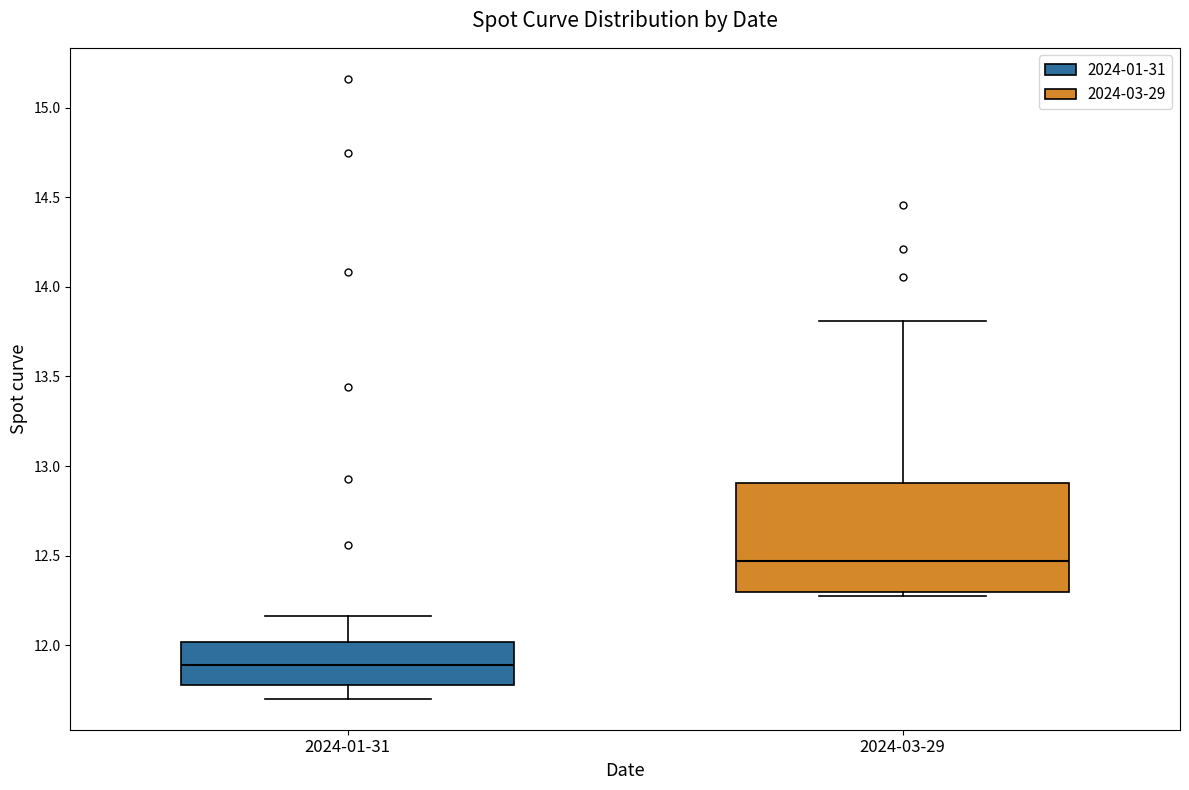

Where does the lower whisker of the box for 2024-01-31 end on the y-axis? The values are not printed on the chart, so give them approximately, as read against the axis.

11.70